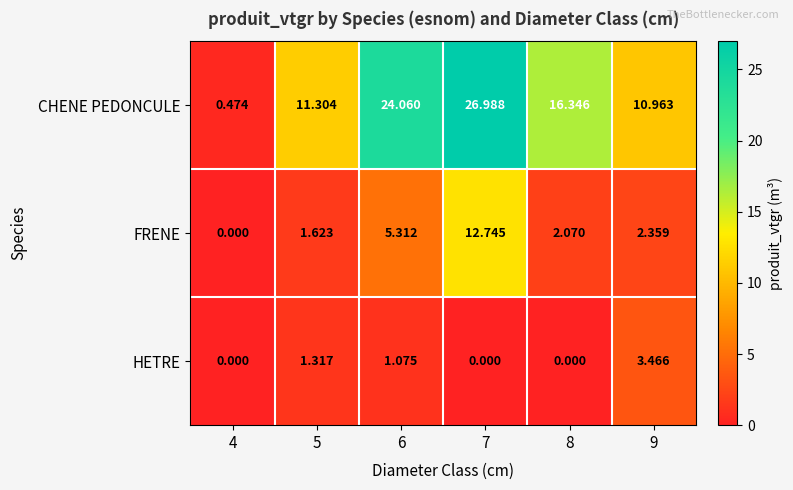

Which series has the largest total across all categories?

CHENE PEDONCULE